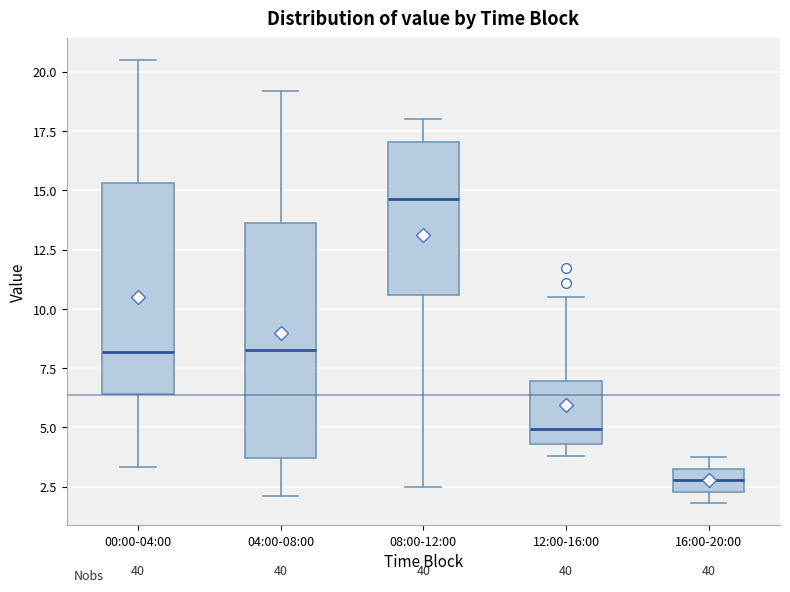

Reading left to right, transcribe this box plot: for each box, give where its median line is, the range the box spans, and where its two whiskers end, as read against the y-axis. The values are not printed on the chart, so give them approximately, as read against the axis.

00:00-04:00: median 8.0, box 6.5 to 15.5, whiskers 3.5 to 20.5
04:00-08:00: median 8.5, box 3.5 to 13.5, whiskers 2.0 to 19.0
08:00-12:00: median 14.5, box 10.5 to 17.0, whiskers 2.5 to 18.0
12:00-16:00: median 5.0, box 4.5 to 7.0, whiskers 4.0 to 10.5
16:00-20:00: median 3.0, box 2.5 to 3.5, whiskers 2.0 to 4.0